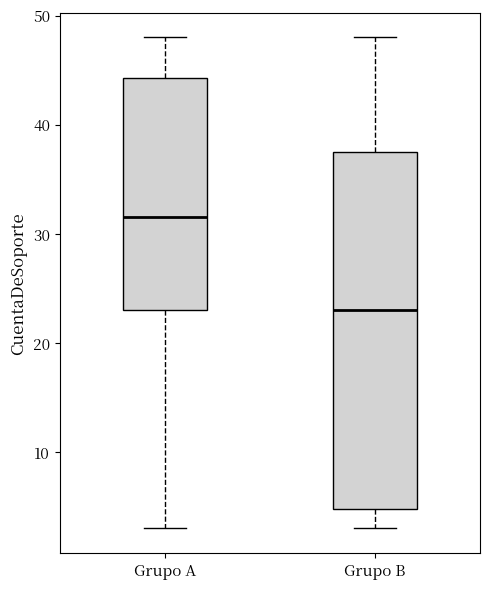

Comparing the boxes themselves (not the whiskers), which one is the tallest?

Grupo B